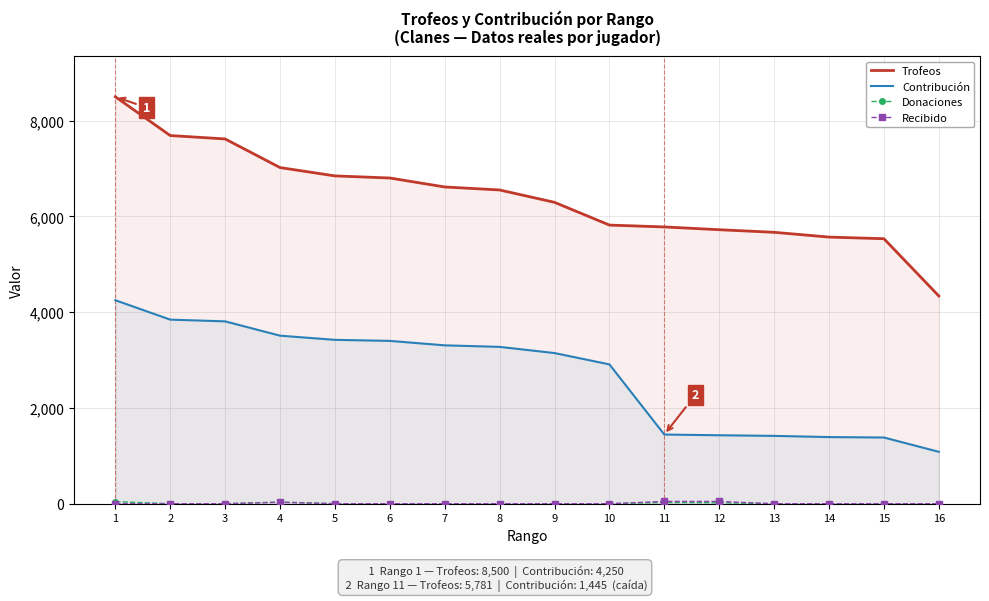

Count the number of data series in this chart.

4